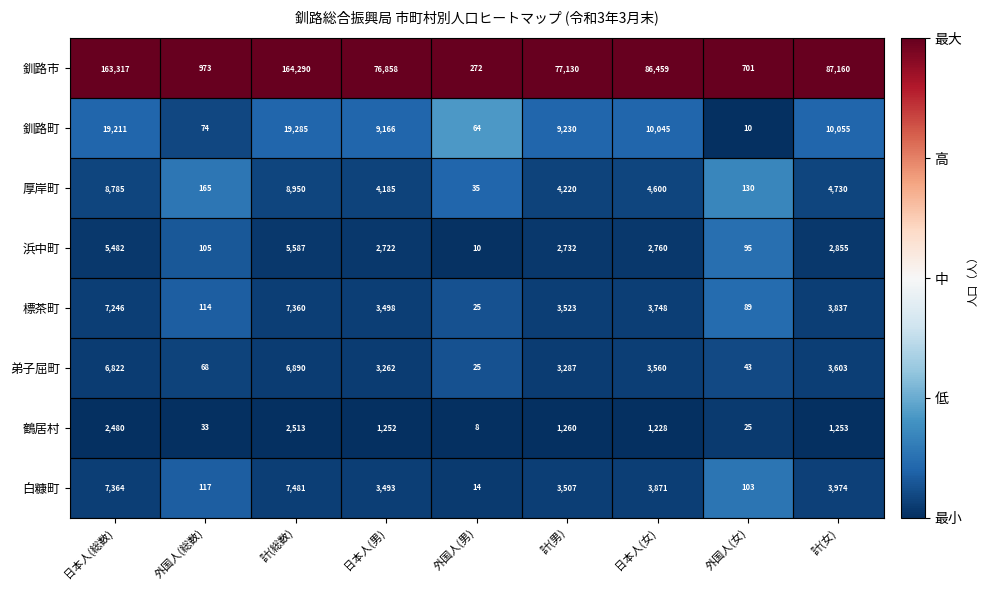

The value of 鶴居村 at 外国人(総数) is 56. True or false?

False